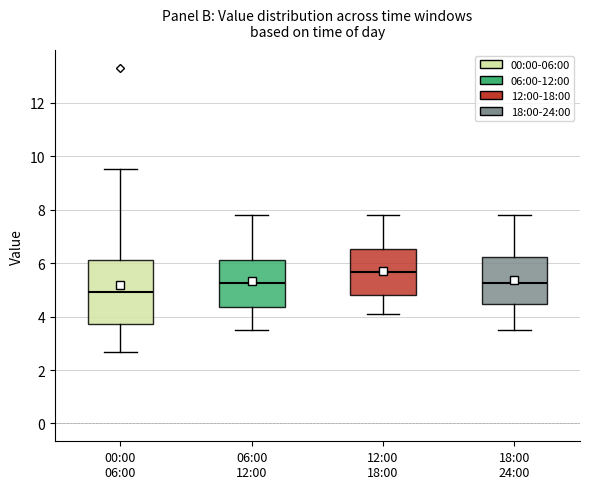

Reading left to right, transcribe this box plot: for each box, give where its median line is, the range the box spans, and where its two whiskers end, as read against the y-axis. The values are not printed on the chart, so give them approximately, as read against the axis.

00:00 06:00: median 5.0, box 3.8 to 6.2, whiskers 2.6 to 9.6
06:00 12:00: median 5.2, box 4.4 to 6.2, whiskers 3.6 to 7.8
12:00 18:00: median 5.6, box 4.8 to 6.6, whiskers 4.2 to 7.8
18:00 24:00: median 5.2, box 4.4 to 6.2, whiskers 3.6 to 7.8